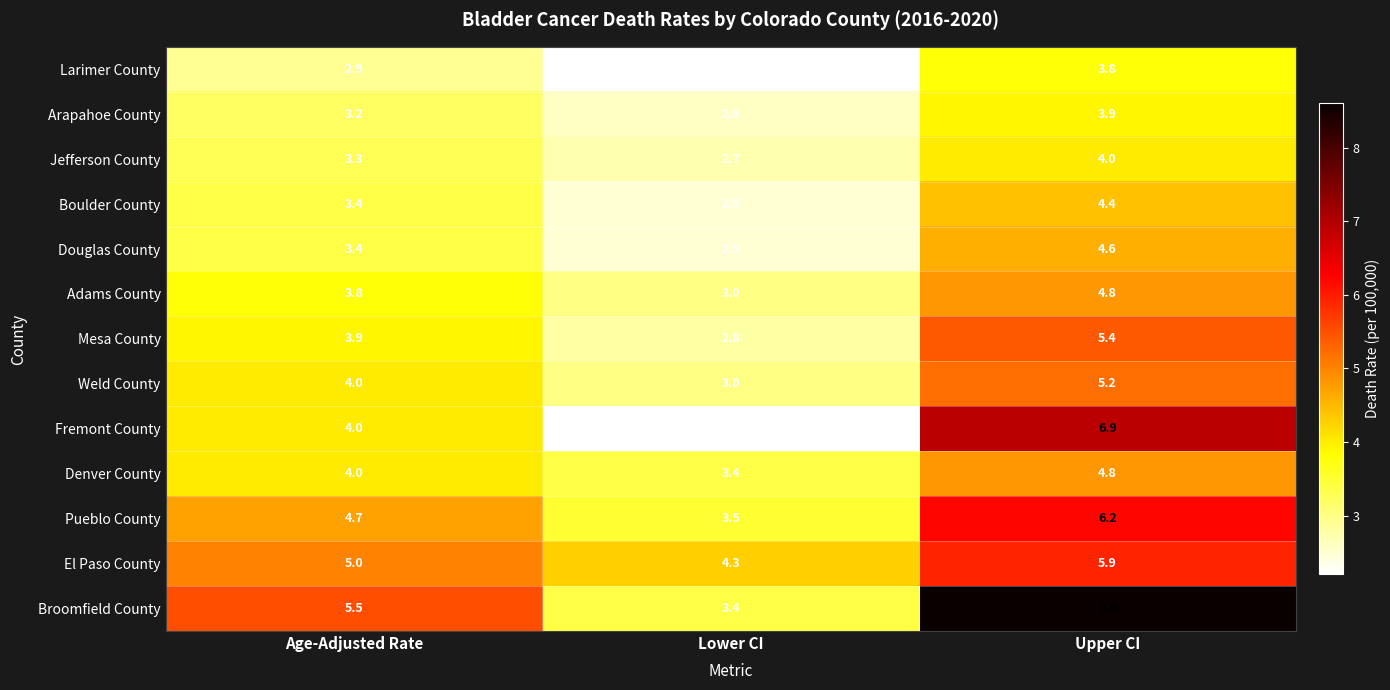

How many distinct data groups are displayed?

13